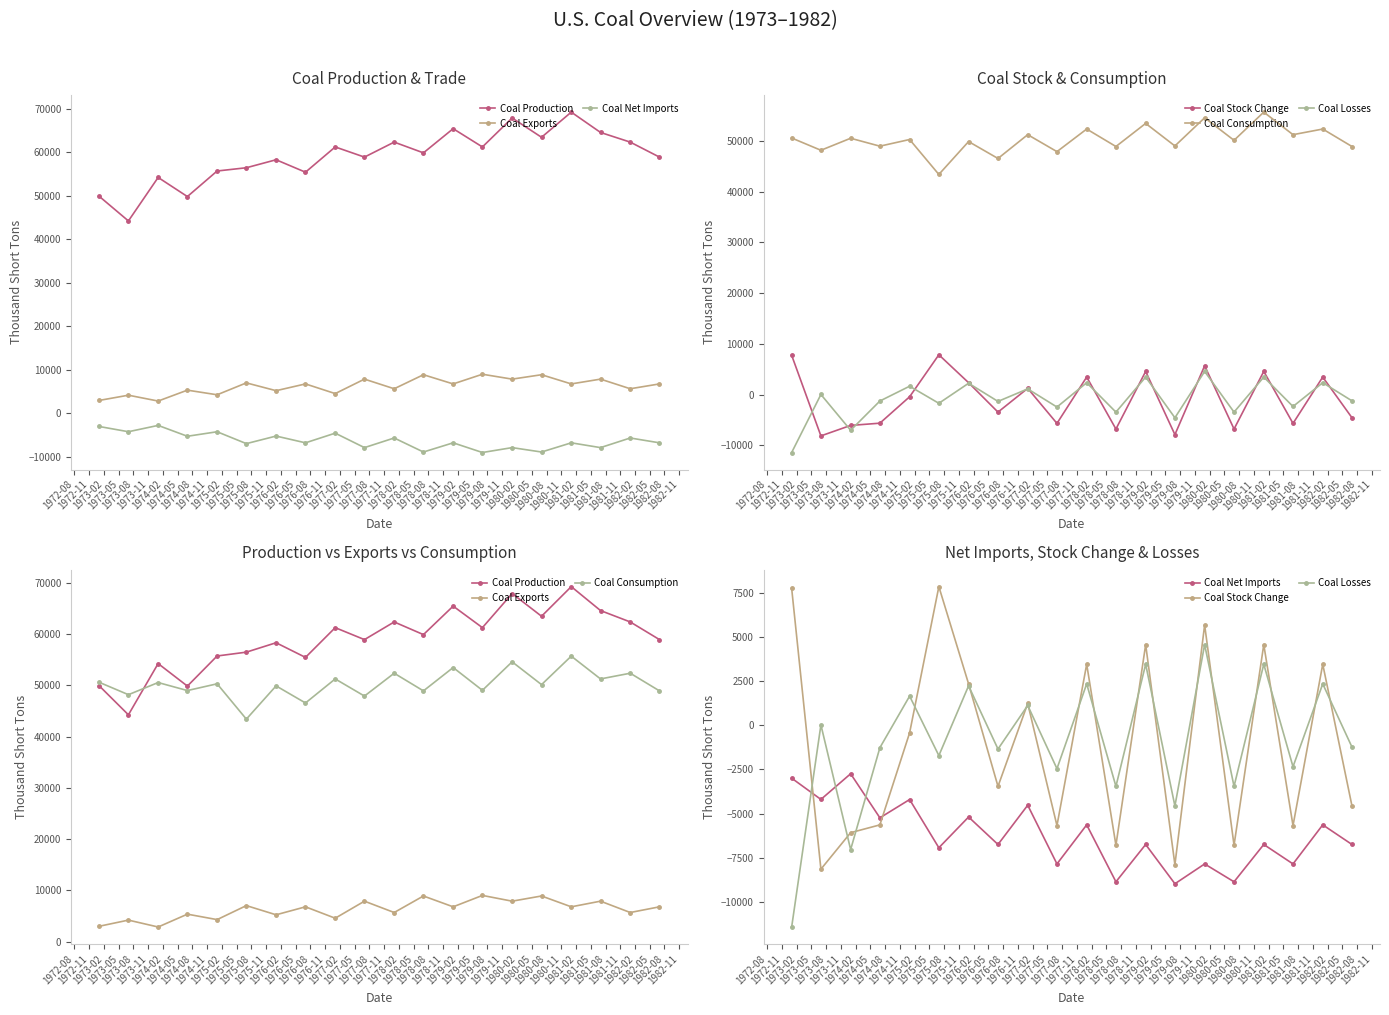

True or false: Coal Exports has a value of 6789 at 1976-08.

True